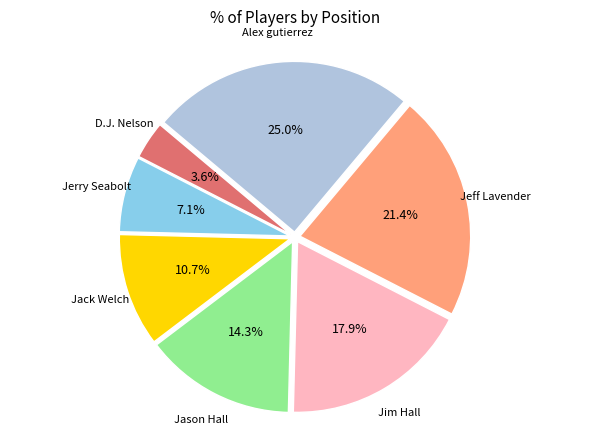

To the nearest percent, what percentage of the pie is Jack Welch?

11%